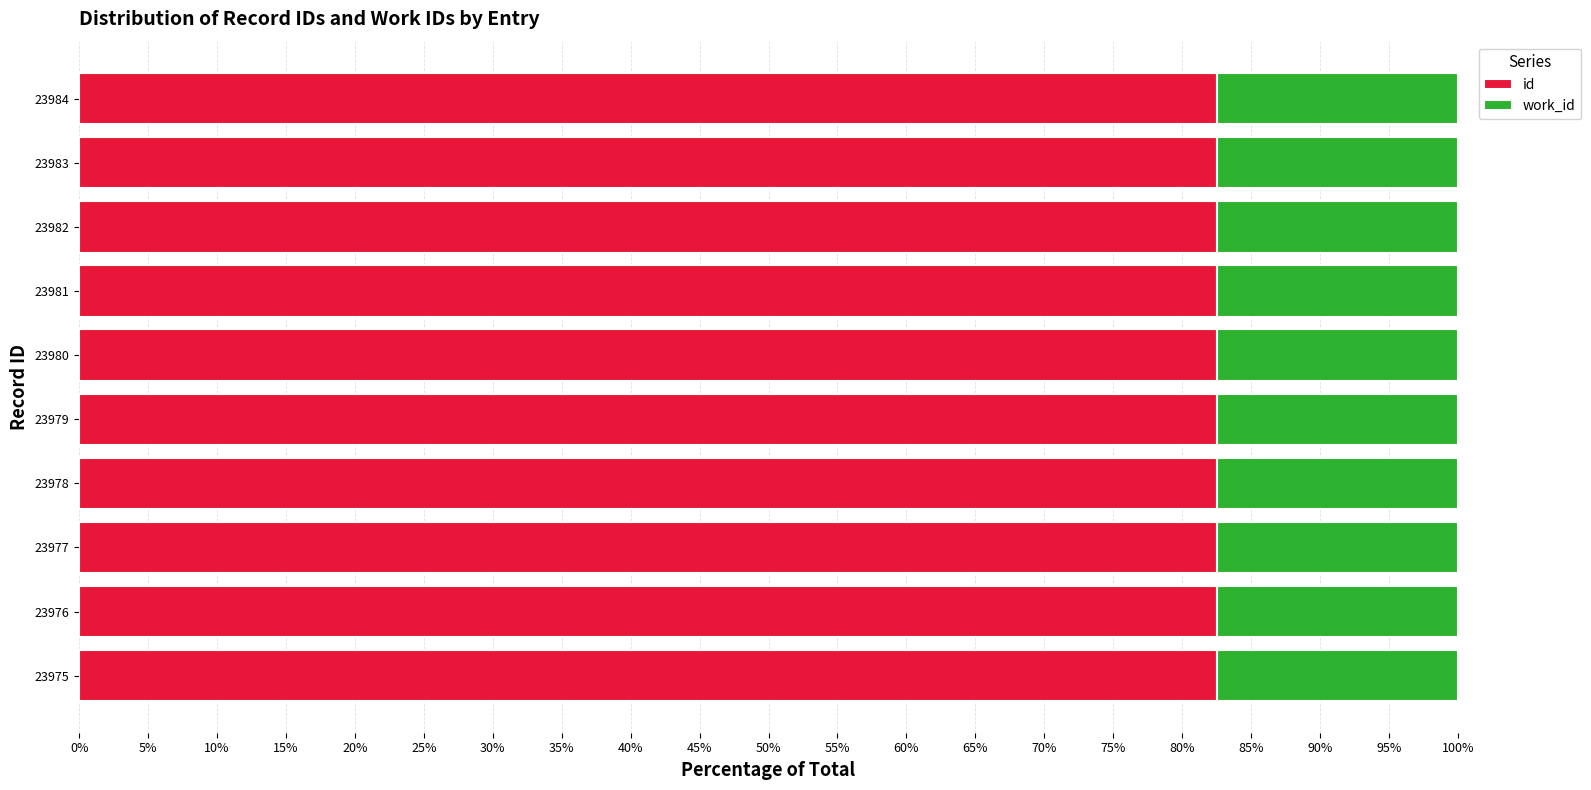

What is the total value across all series at 23982?

100.0